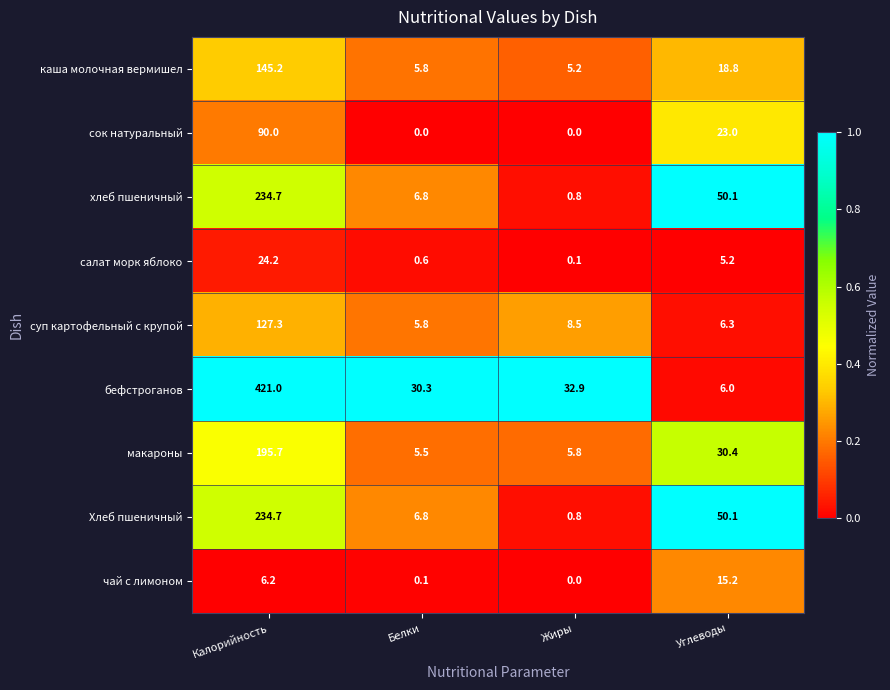

Which series has the largest total across all categories?

бефстроганов